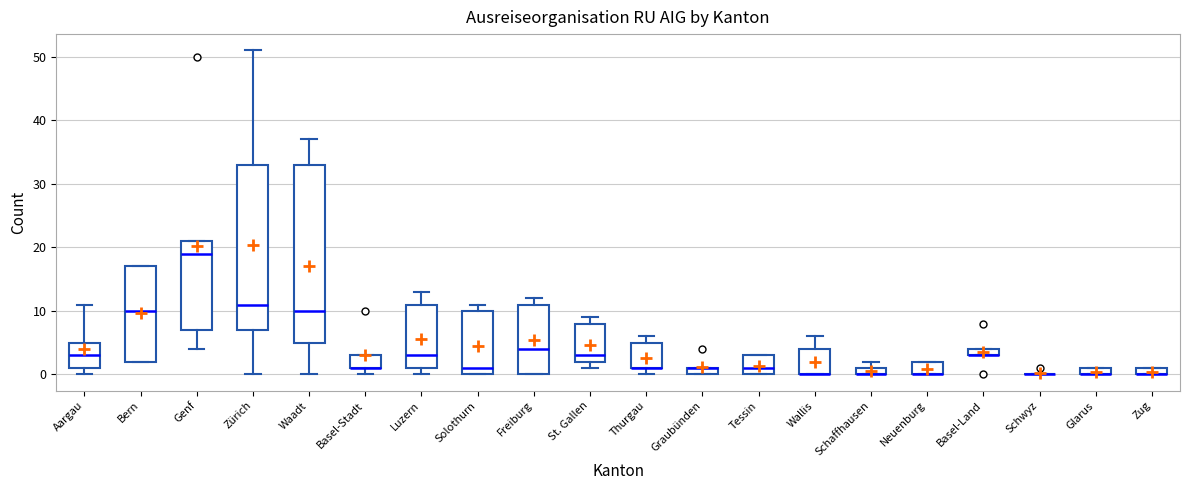

Where does the median line of the box for Freiburg sit on the y-axis? The values are not printed on the chart, so give them approximately, as read against the axis.

4